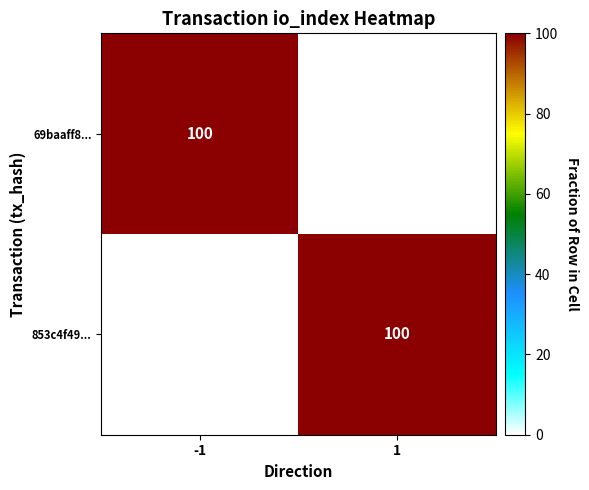

The 69baaff8... series shows 100 at -1. True or false?

True